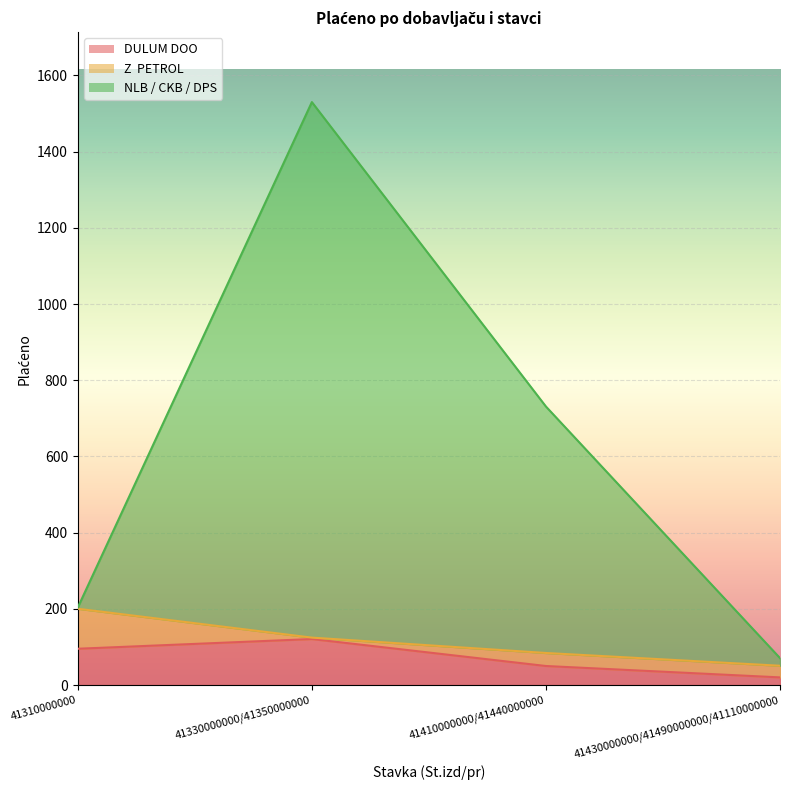

Between 41410000000/41440000000 and 41430000000/41490000000/41110000000, which series saw the biggest shift?

NLB / CKB / DPS